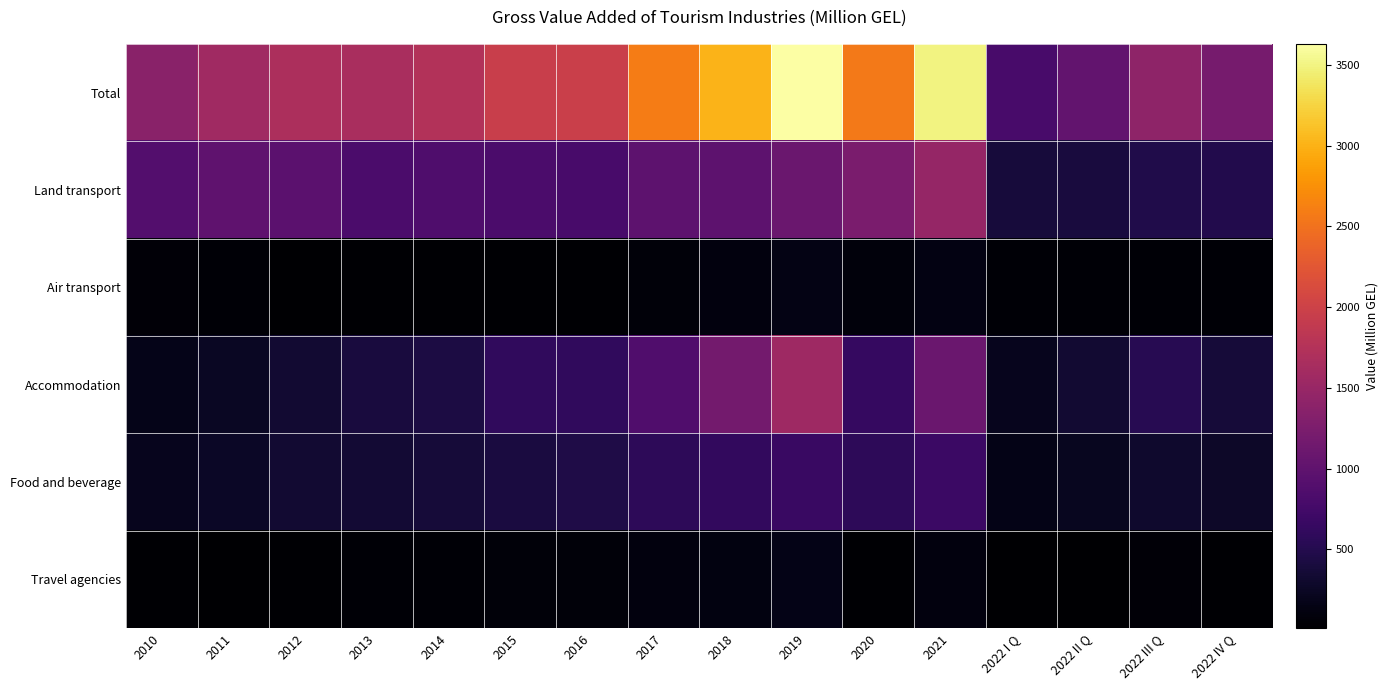

What is the total value across all series at 2013?

3320.4